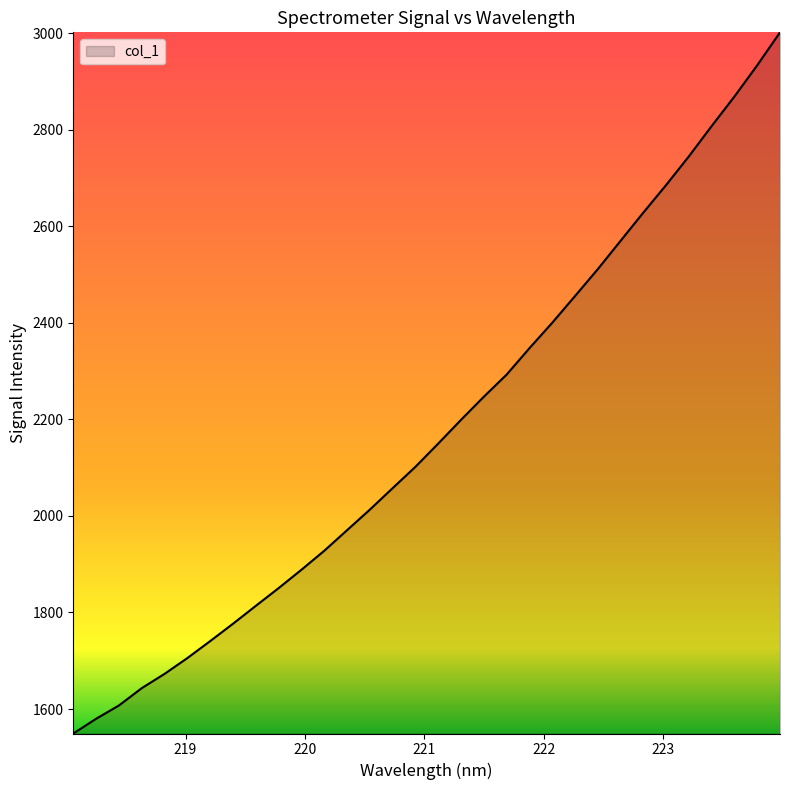

What is the smallest value displayed?

1549.3